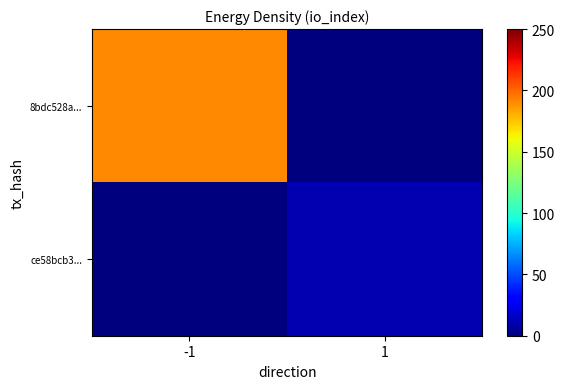

Which has a higher value, -1 or 1?

-1